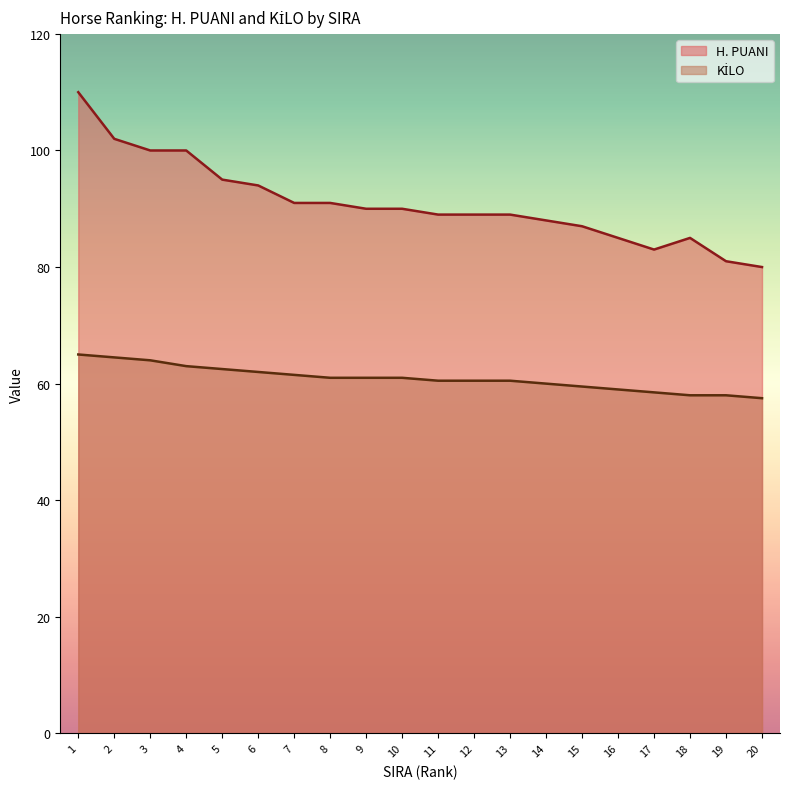

Reading left to right, list all the values displayed in this chart.

H. PUANI: 1=110.0	2=102.0	3=100.0	4=100.0	5=95.0	6=94.0	7=91.0	8=91.0	9=90.0	10=90.0	11=89.0	12=89.0	13=89.0	14=88.0	15=87.0	16=85.0	17=83.0	18=85.0	19=81.0	20=80.0
KİLO: 1=65.0	2=64.5	3=64.0	4=63.0	5=62.5	6=62.0	7=61.5	8=61.0	9=61.0	10=61.0	11=60.5	12=60.5	13=60.5	14=60.0	15=59.5	16=59.0	17=58.5	18=58.0	19=58.0	20=57.5